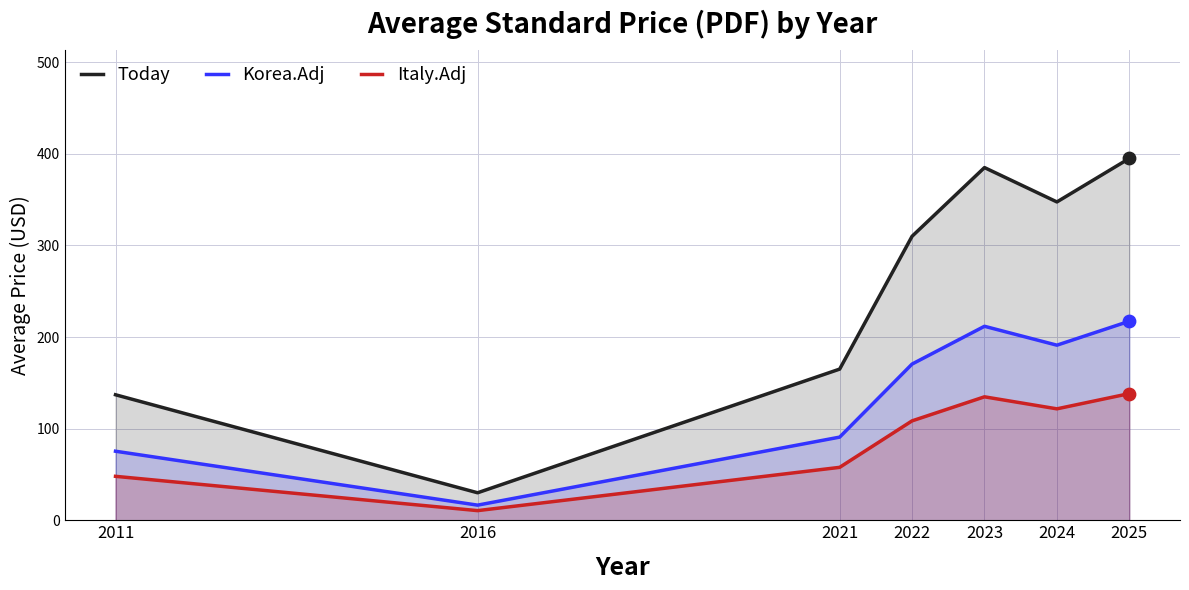

Which series contains the highest Y value?

Today